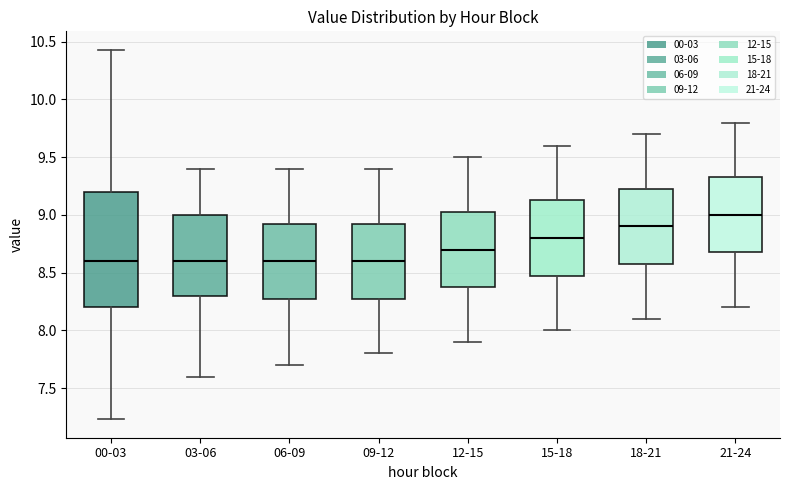

Where does the upper whisker of the box for 15-18 end on the y-axis? The values are not printed on the chart, so give them approximately, as read against the axis.

9.60